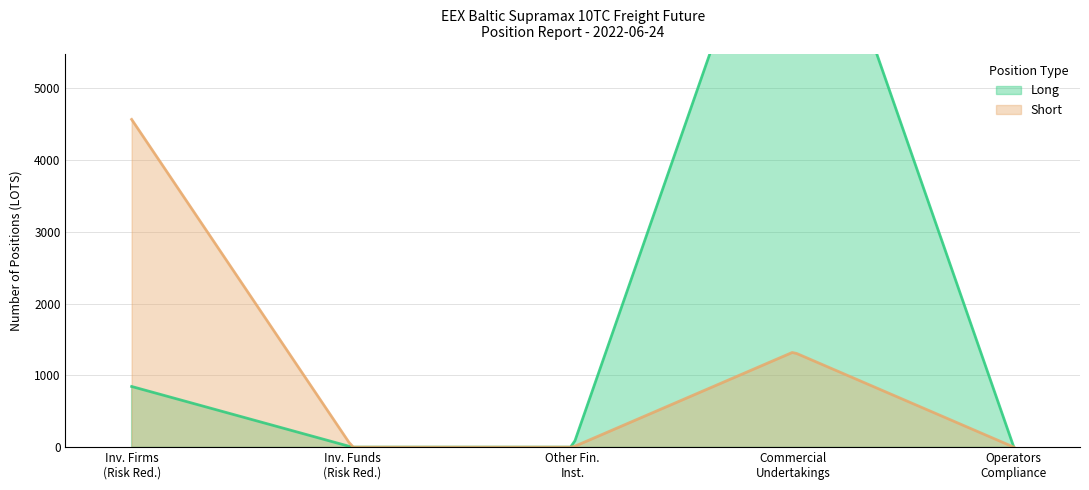

Reading left to right, transcribe all the data shown in this chart.

Long: 845.0	0.0	0.0	8813.6	0.0
Short: 4565.0	0.0	0.0	1325.0	0.0